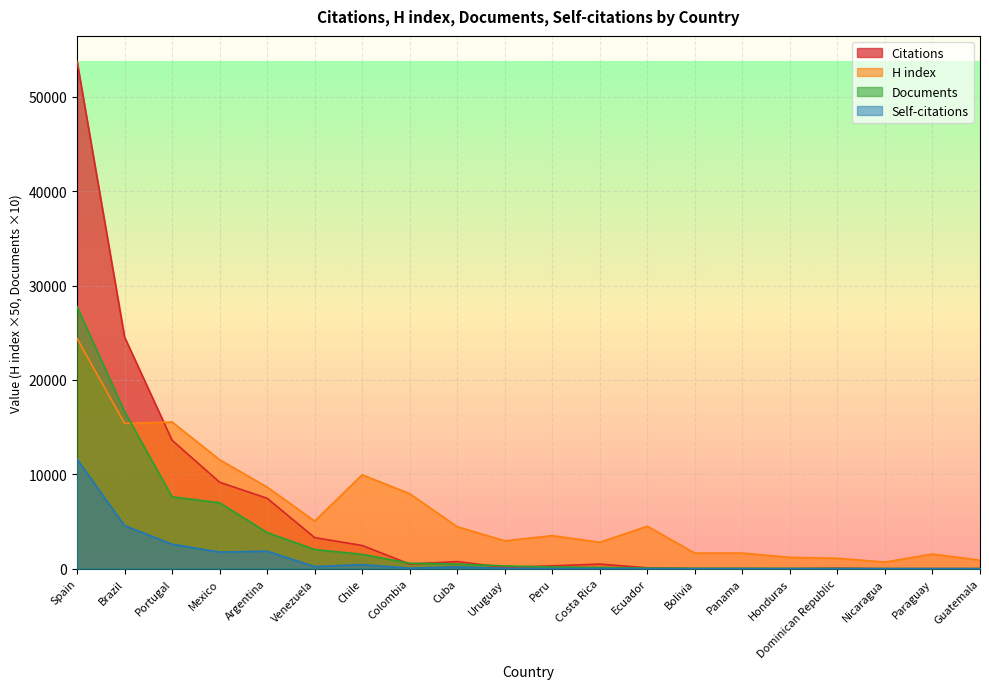

What is the spread (max minus min) of values at Argentina?

6794